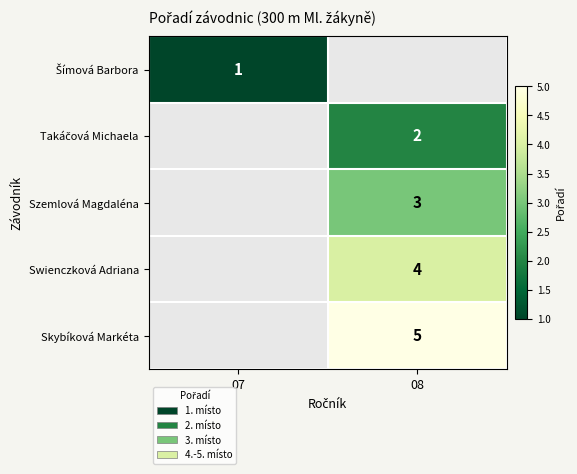

The value of Skybíková Markéta at 08 is 7. True or false?

False